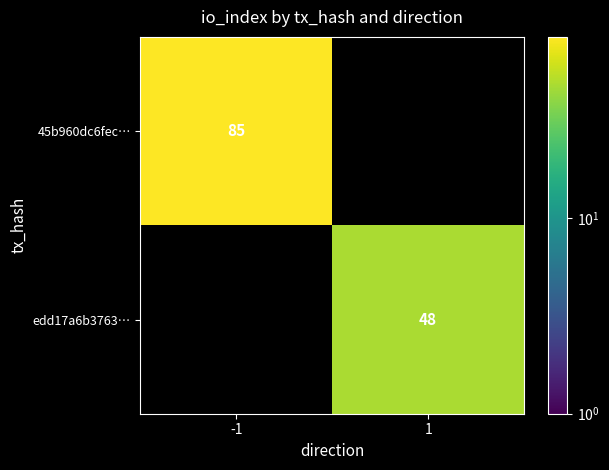

The value of 45b960dc6fec… at -1 is 85. True or false?

True